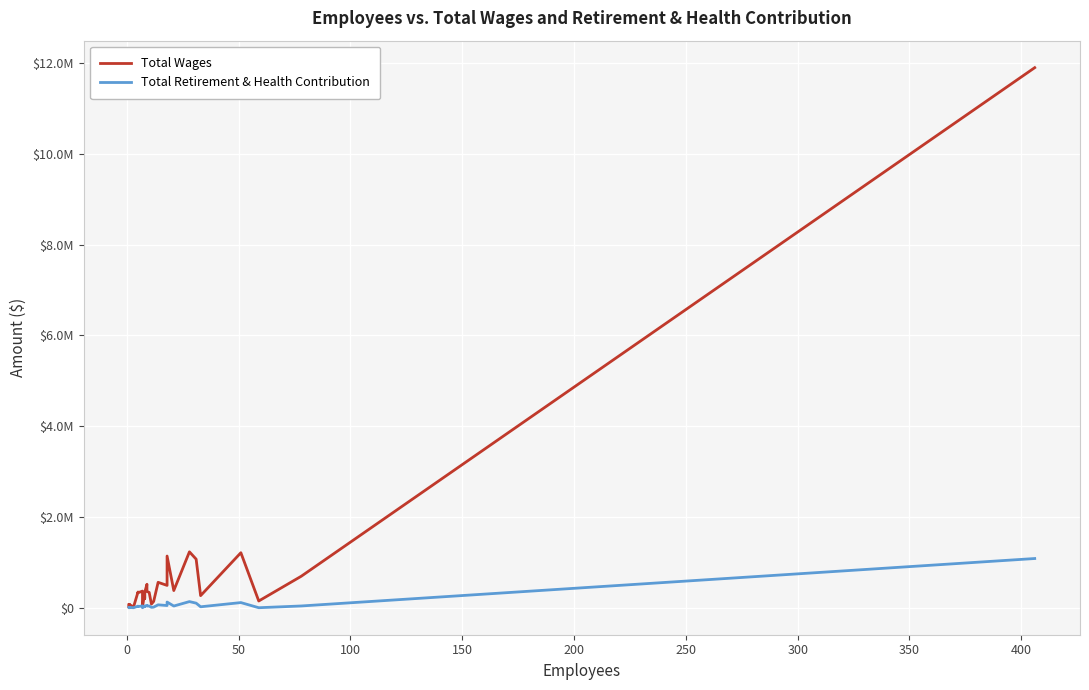

True or false: Total Retirement & Health Contribution and Total Wages intersect in this chart.

False